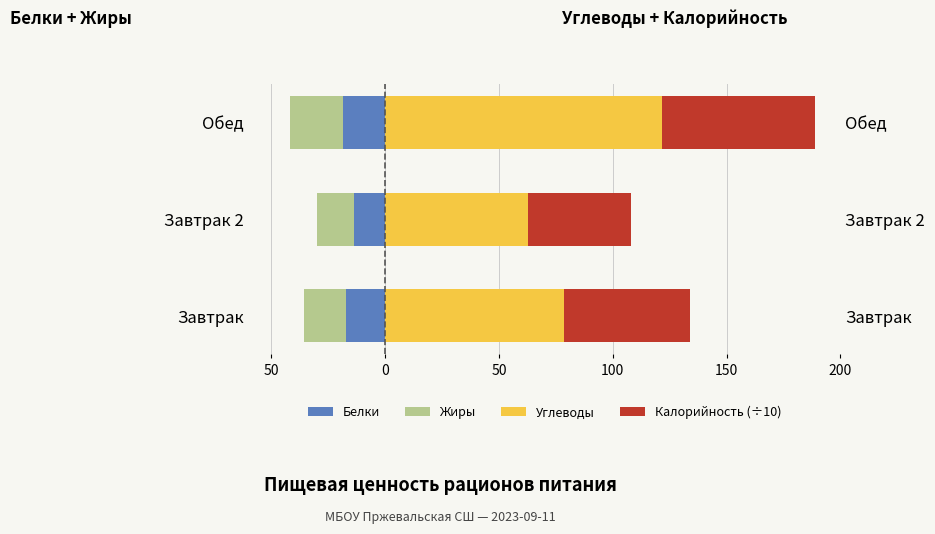

Reading left to right, transcribe all the data shown in this chart.

Белки: -17.0	-13.8	-18.4
Жиры: -18.7	-16.2	-23.4
Углеводы: 78.8	62.8	121.4
Калорийность (÷10): 55.3	45.4	67.4